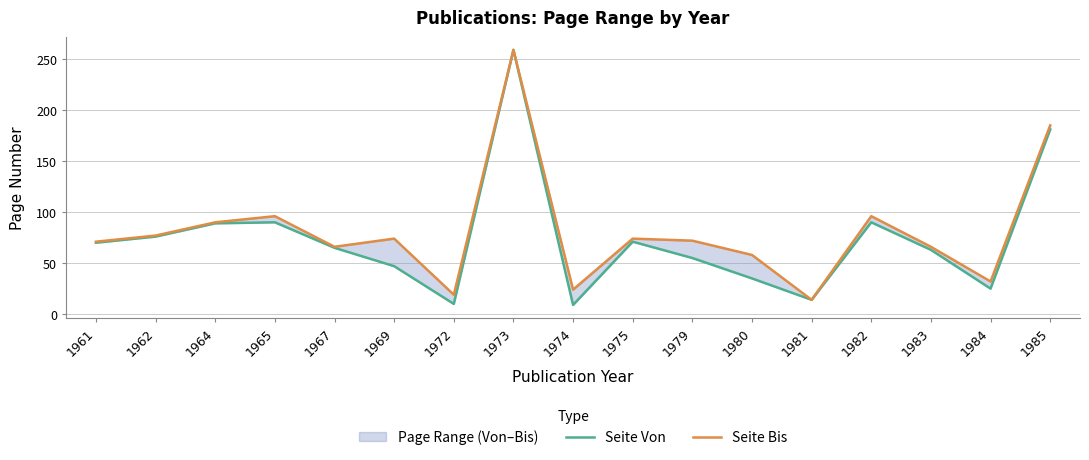

What is the difference between the maximum and minimum values in the Seite Von series?

250